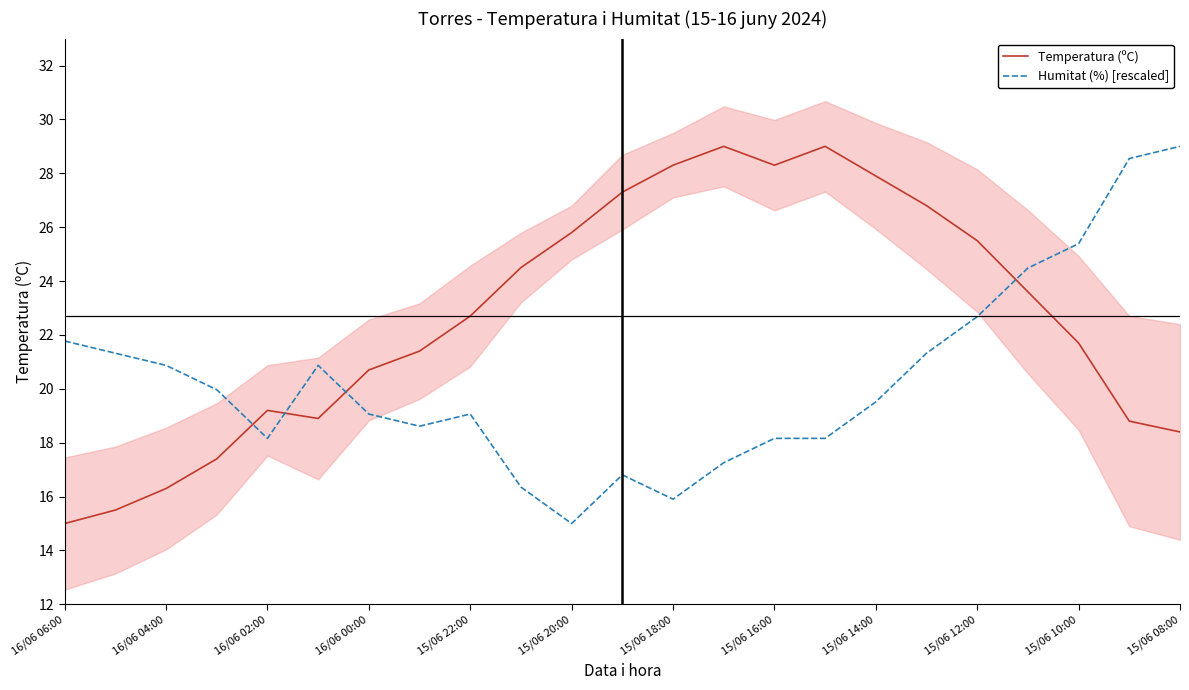

Where does the Temperatura (ºC) series first go above 22?

15/06 22:00